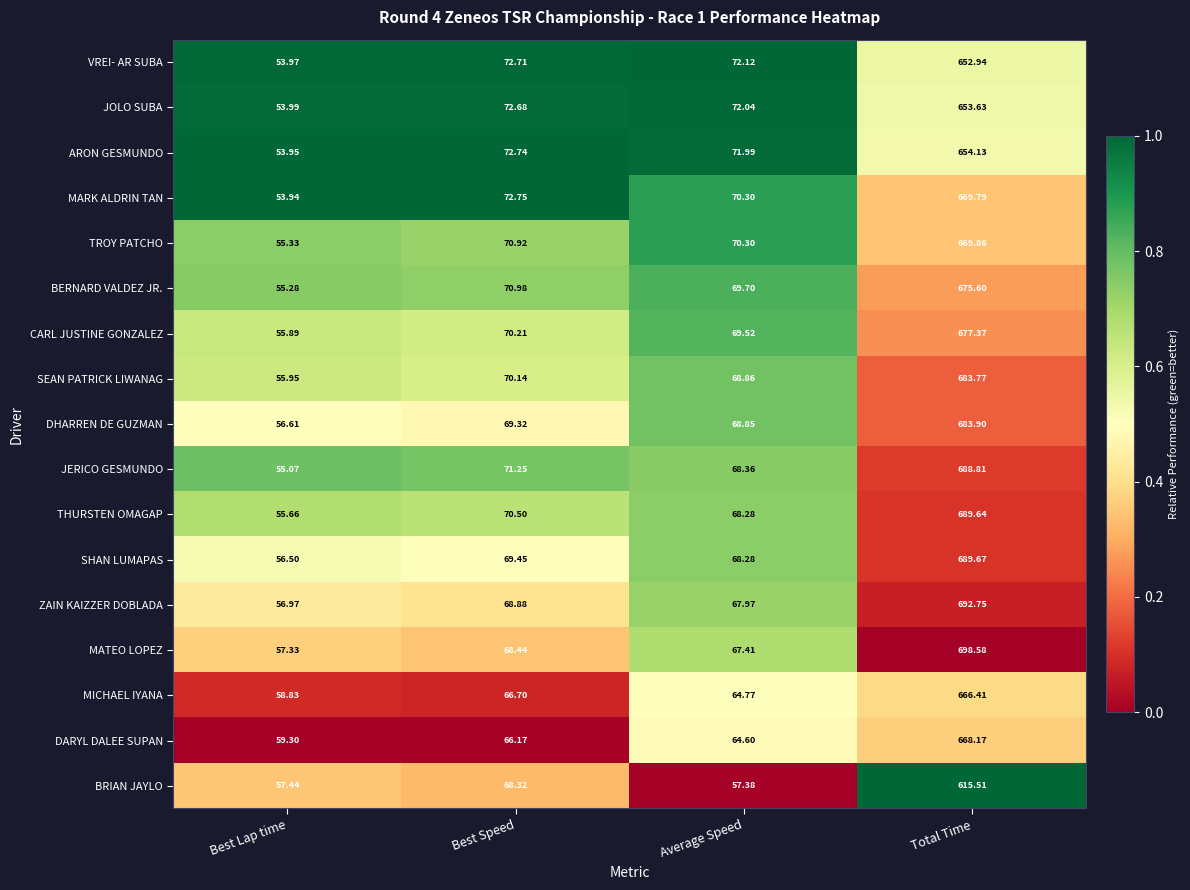

At which category is the sum across all series the highest?

Total Time